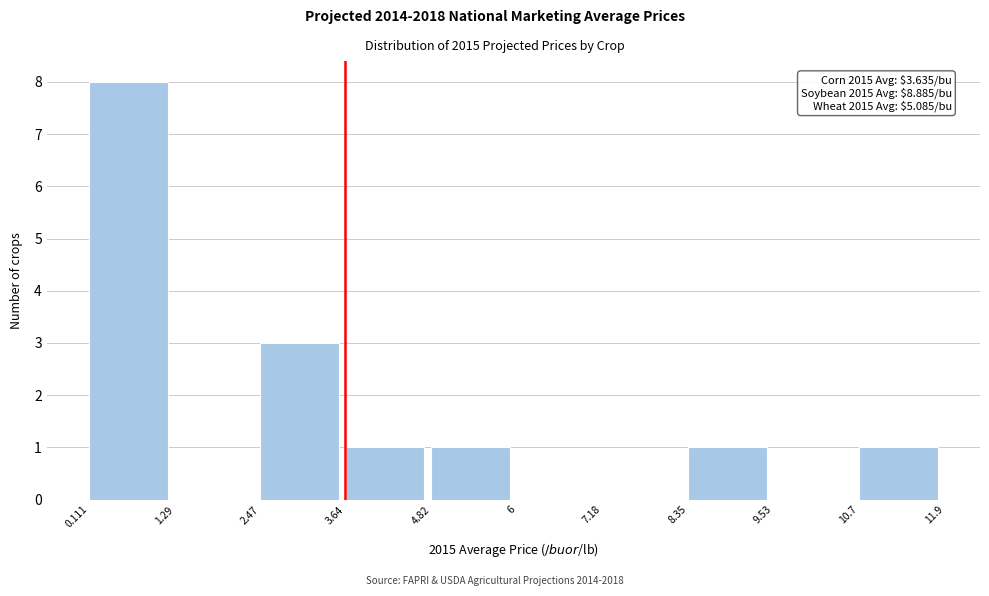

Which range on the x-axis has the tallest bar?

0.111 to 1.29